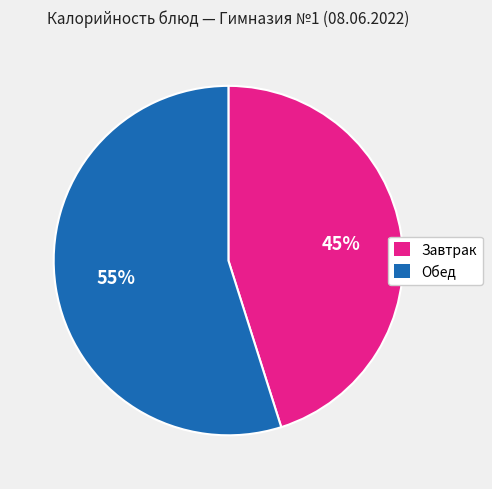

To the nearest percent, what is the difference between the largest and smallest slice percentages?

10%